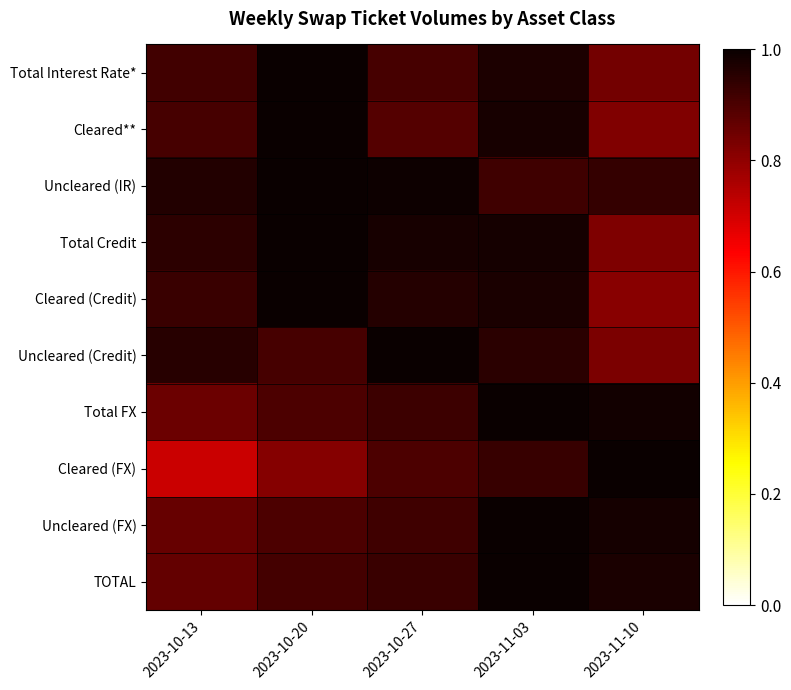

Reading right to left, list all the values displayed in this chart.

Total Interest Rate*: 2023-11-10=0.8	2023-11-03=1.0	2023-10-27=0.9	2023-10-20=1.0	2023-10-13=0.9
Cleared**: 2023-11-10=0.8	2023-11-03=1.0	2023-10-27=0.9	2023-10-20=1.0	2023-10-13=0.9
Uncleared (IR): 2023-11-10=0.9	2023-11-03=0.9	2023-10-27=1.0	2023-10-20=1.0	2023-10-13=1.0
Total Credit: 2023-11-10=0.8	2023-11-03=1.0	2023-10-27=1.0	2023-10-20=1.0	2023-10-13=0.9
Cleared (Credit): 2023-11-10=0.8	2023-11-03=1.0	2023-10-27=1.0	2023-10-20=1.0	2023-10-13=0.9
Uncleared (Credit): 2023-11-10=0.8	2023-11-03=1.0	2023-10-27=1.0	2023-10-20=0.9	2023-10-13=1.0
Total FX: 2023-11-10=1.0	2023-11-03=1.0	2023-10-27=0.9	2023-10-20=0.9	2023-10-13=0.9
Cleared (FX): 2023-11-10=1.0	2023-11-03=0.9	2023-10-27=0.9	2023-10-20=0.8	2023-10-13=0.7
Uncleared (FX): 2023-11-10=1.0	2023-11-03=1.0	2023-10-27=0.9	2023-10-20=0.9	2023-10-13=0.9
TOTAL: 2023-11-10=1.0	2023-11-03=1.0	2023-10-27=0.9	2023-10-20=0.9	2023-10-13=0.9